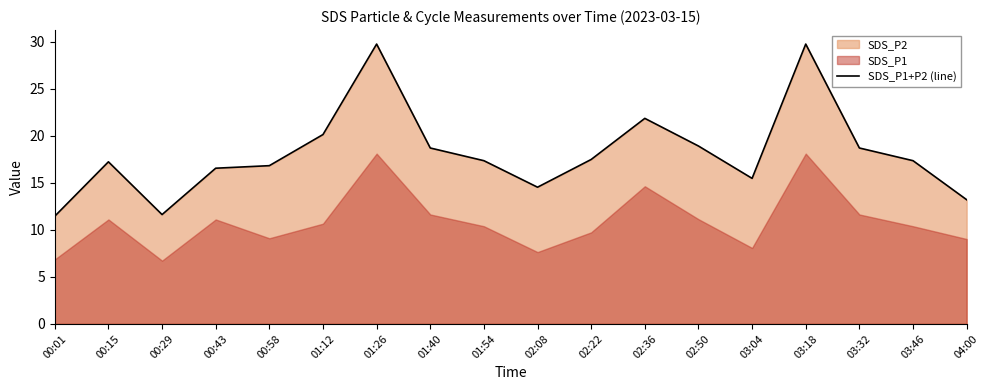

True or false: the data shows 24.9 at 03:46.

False